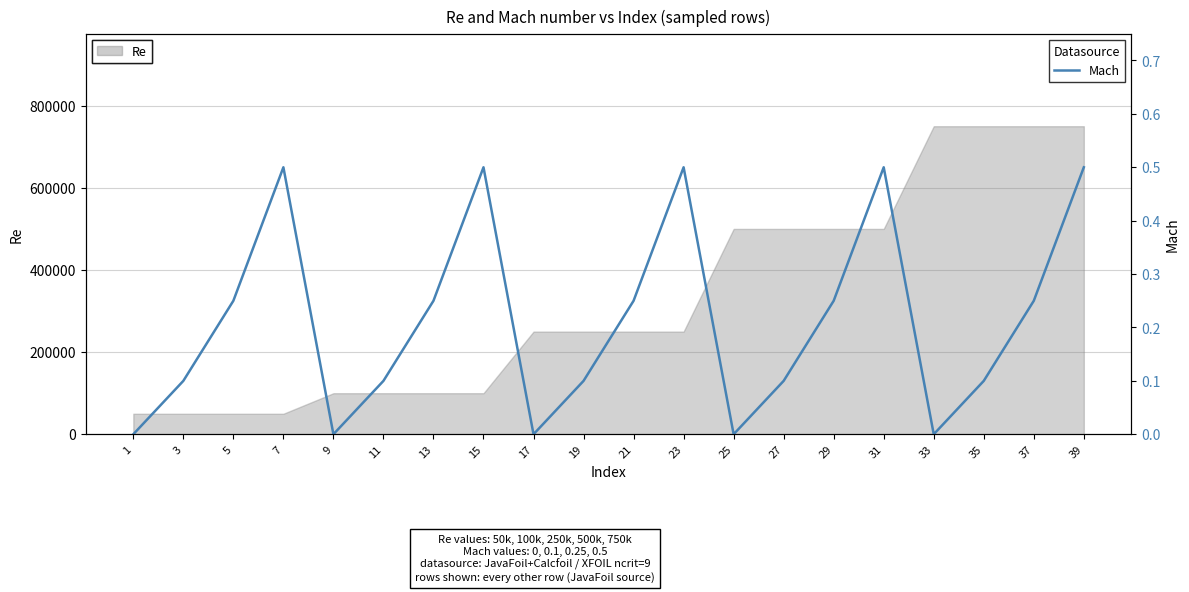

What is the lowest value of the Re series?

50000